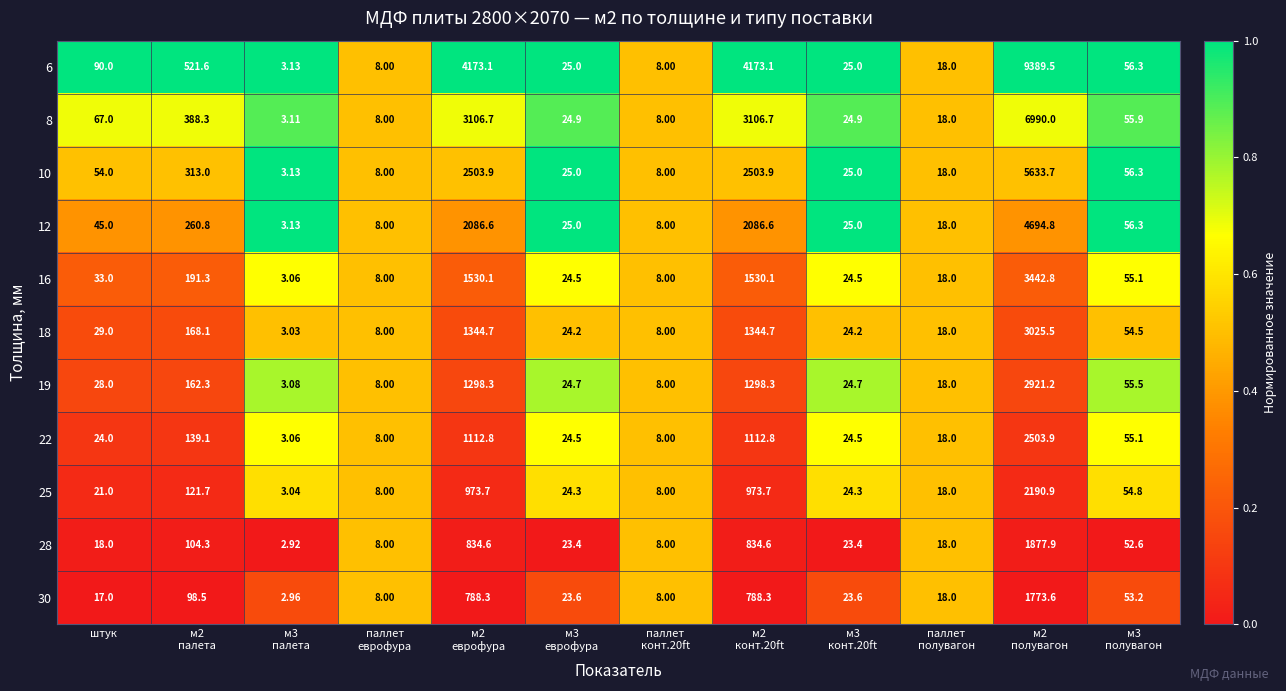

What is the total value across all series at паллет
конт.20ft?

88.0